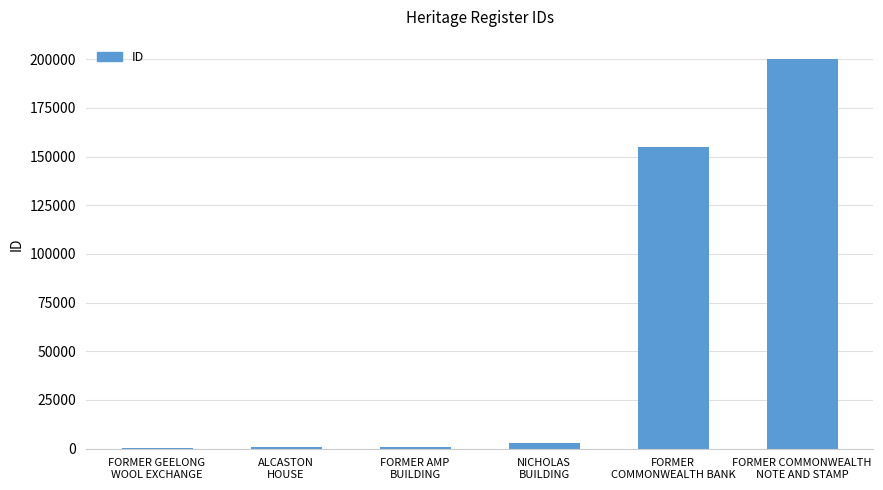

What is the greatest value displayed?

199986